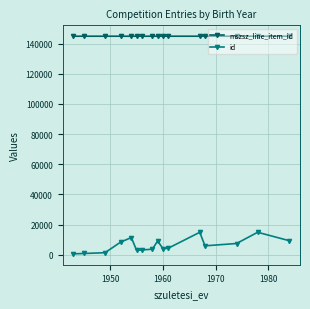

What is the value of the mszsz_line_item_id point at the 4th from the left?

144900.0